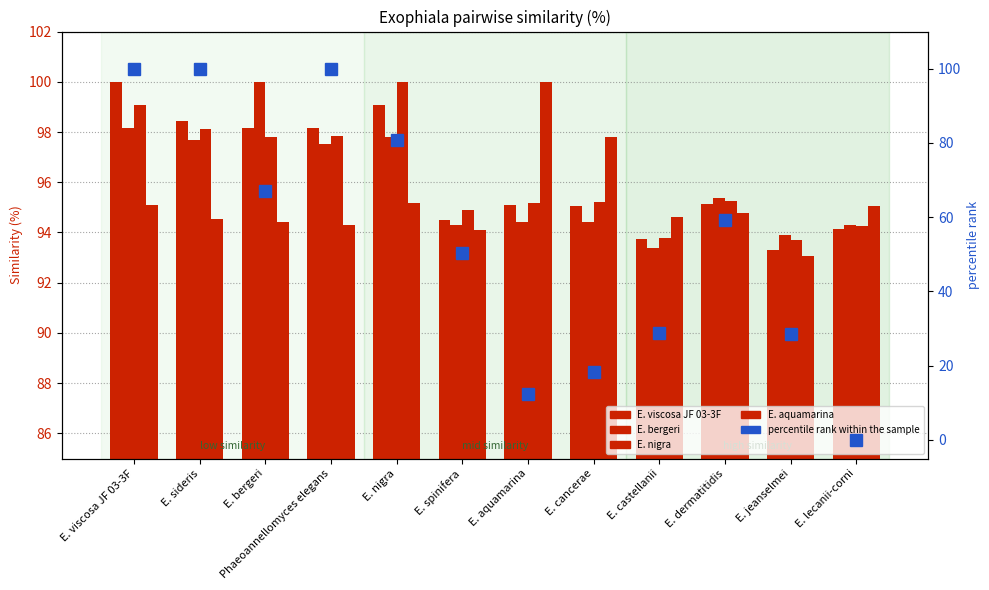

The percentile rank within the sample series shows 139.6 at E. nigra. True or false?

False